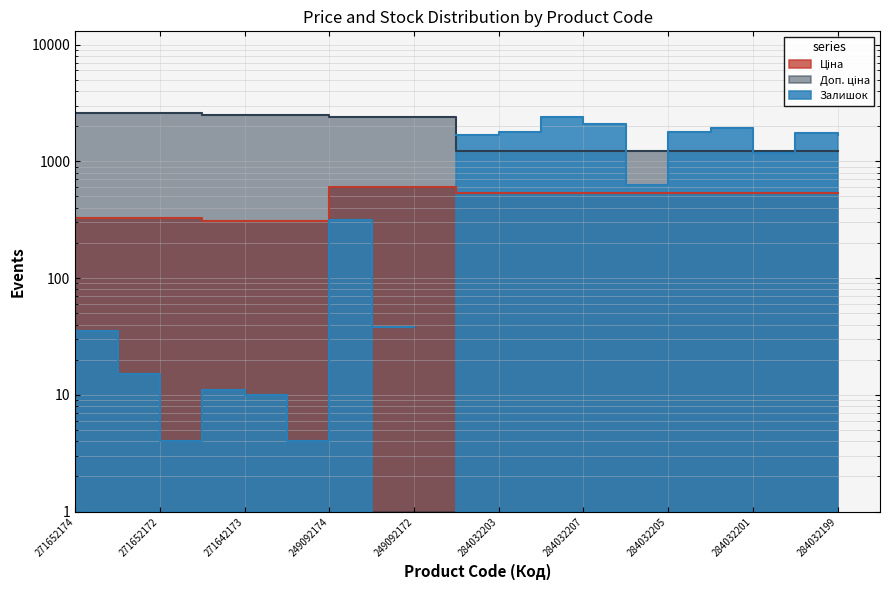

Where does the Ціна series first go above 539?

249092174